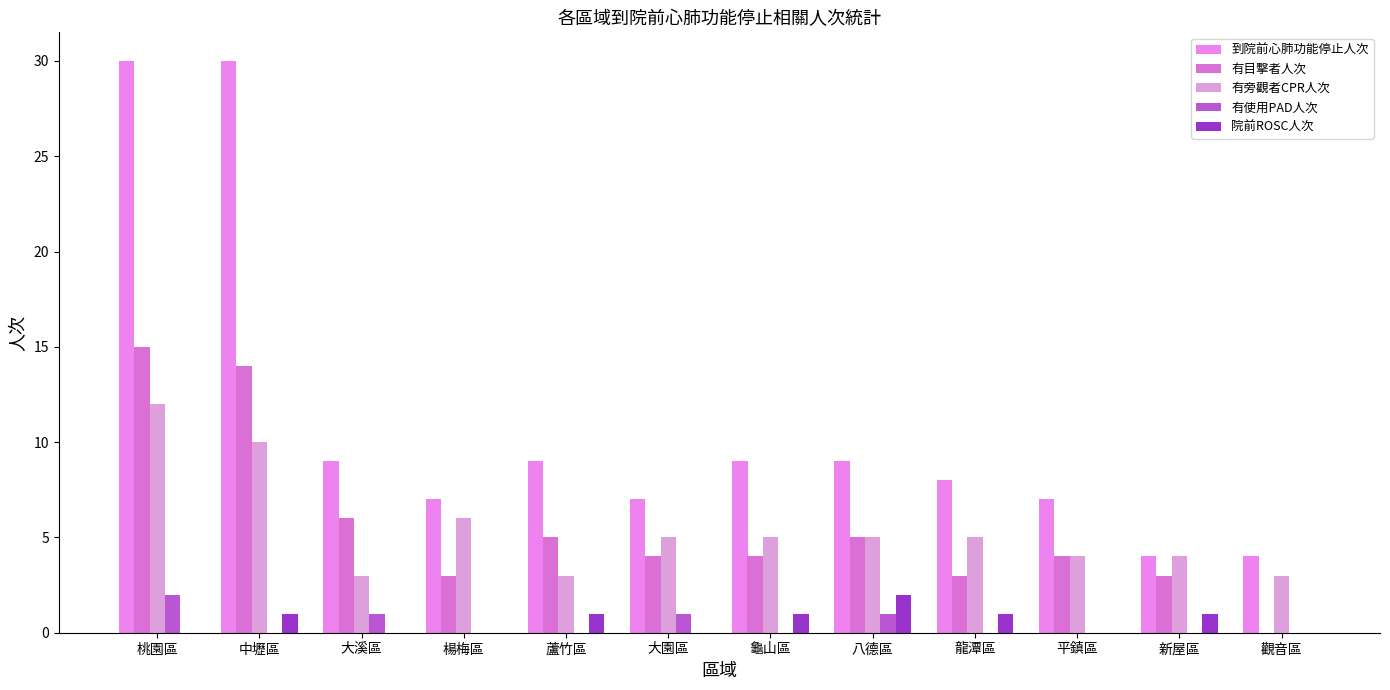

Reading right to left, what are all the values shown in this chart?

到院前心肺功能停止人次: 4	4	7	8	9	9	7	9	7	9	30	30
有目擊者人次: 0	3	4	3	5	4	4	5	3	6	14	15
有旁觀者CPR人次: 3	4	4	5	5	5	5	3	6	3	10	12
有使用PAD人次: 0	0	0	0	1	0	1	0	0	1	0	2
院前ROSC人次: 0	1	0	1	2	1	0	1	0	0	1	0